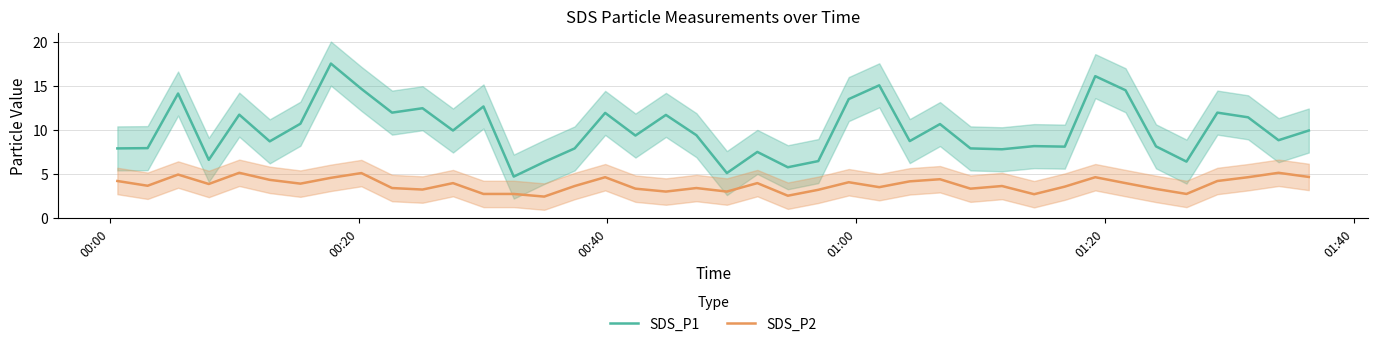

True or false: SDS_P1 and SDS_P2 intersect in this chart.

False